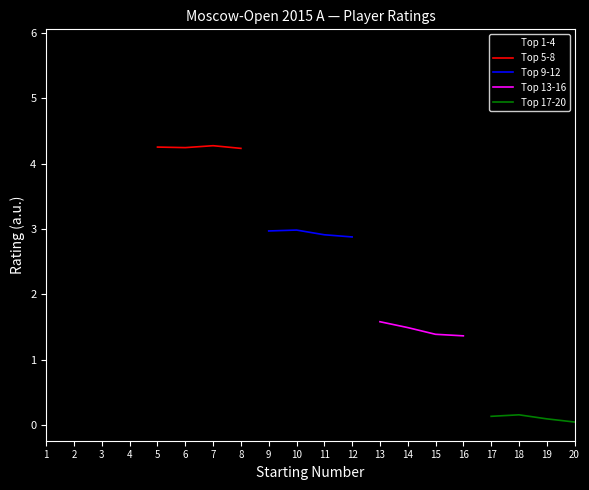

Reading left to right, extract all data points from this chart.

Top 1-4: 5.8	5.7	5.7	5.6
Top 5-8: 4.3	4.2	4.3	4.2
Top 9-12: 3.0	3.0	2.9	2.9
Top 13-16: 1.6	1.5	1.4	1.4
Top 17-20: 0.1	0.2	0.1	0.0